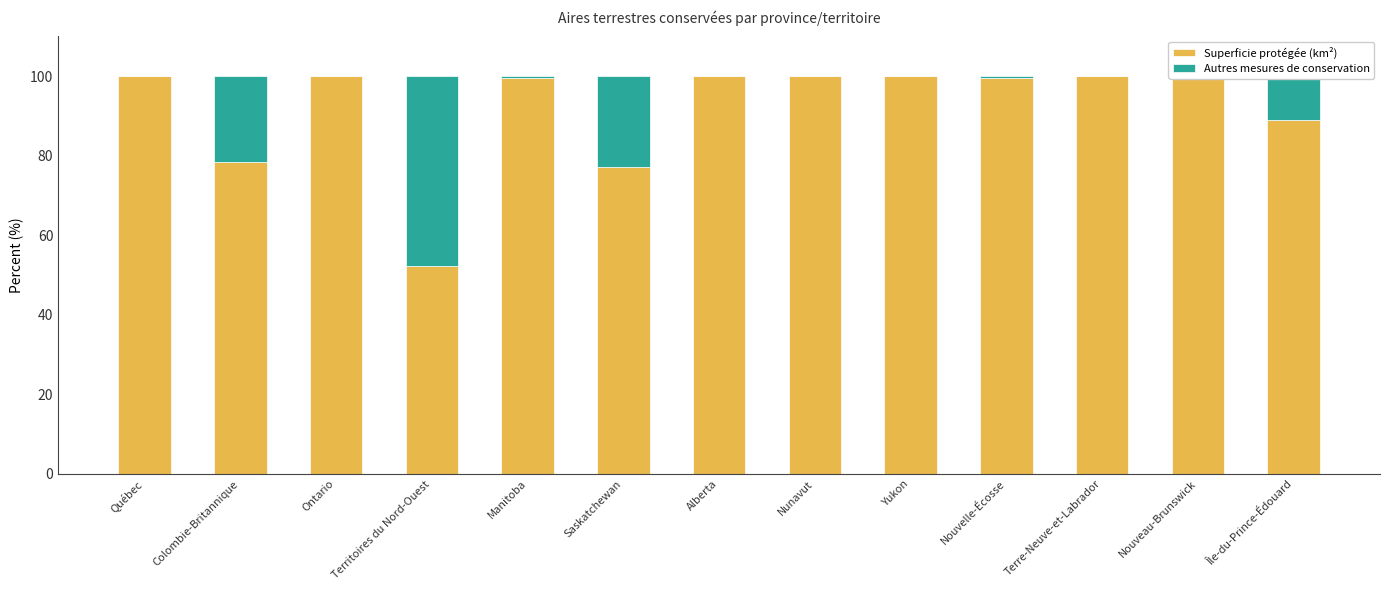

At Saskatchewan, list the series in order from largest to smallest.

Superficie protégée (km²), Autres mesures de conservation